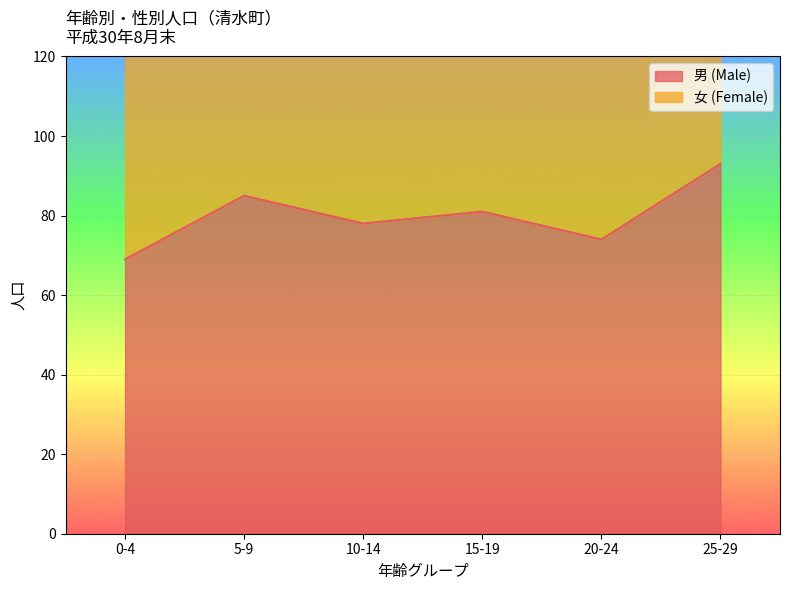

How many points are higher than both their immediate neighbors (excluding endpoints)?

2